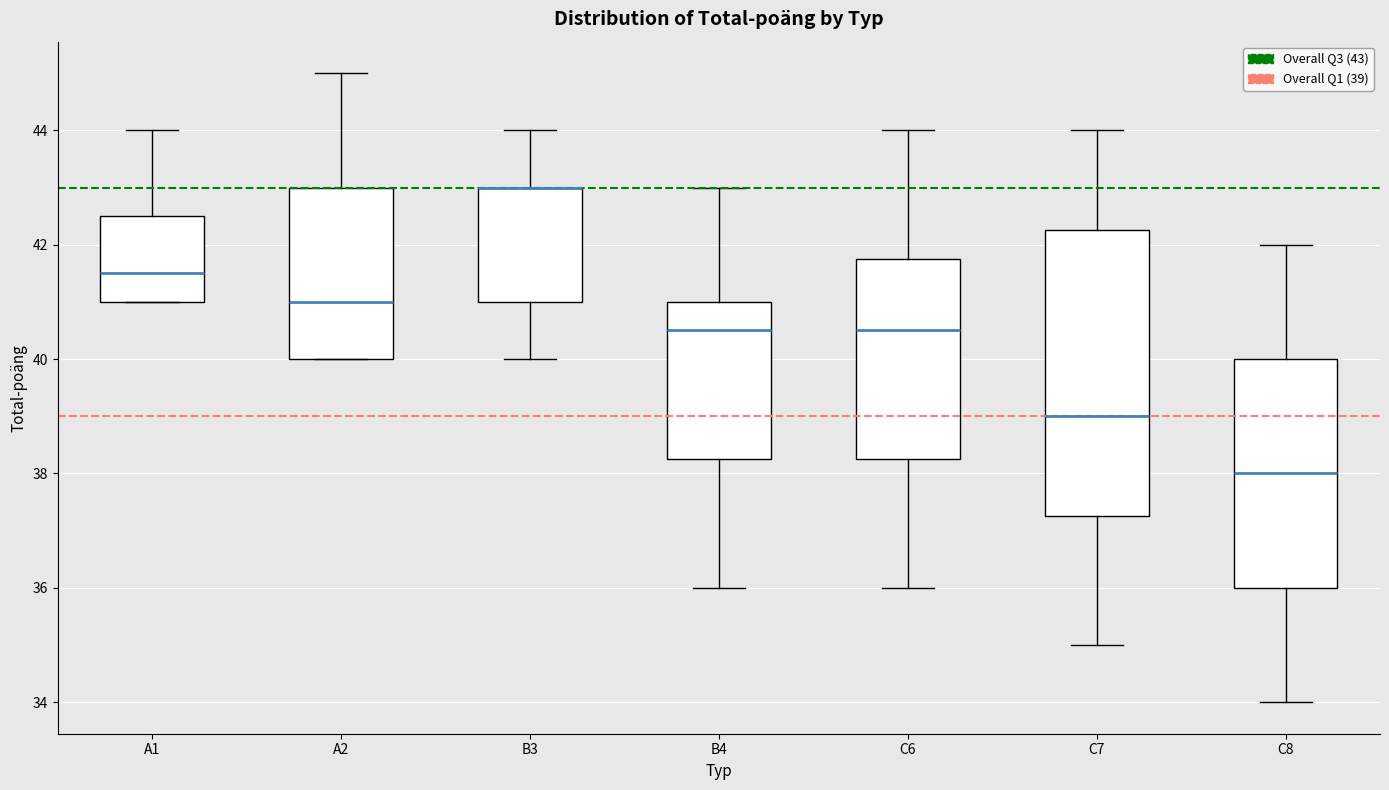

Reading left to right, transcribe this box plot: for each box, give where its median line is, the range the box spans, and where its two whiskers end, as read against the y-axis. The values are not printed on the chart, so give them approximately, as read against the axis.

A1: median 41.6, box 41.0 to 42.6, whiskers 41.0 to 44.0
A2: median 41.0, box 40.0 to 43.0, whiskers 40.0 to 45.0
B3: median 43.0 (drawn on the box's upper edge), box 41.0 to 43.0, whiskers 40.0 to 44.0
B4: median 40.6, box 38.2 to 41.0, whiskers 36.0 to 43.0
C6: median 40.6, box 38.2 to 41.8, whiskers 36.0 to 44.0
C7: median 39.0, box 37.2 to 42.2, whiskers 35.0 to 44.0
C8: median 38.0, box 36.0 to 40.0, whiskers 34.0 to 42.0